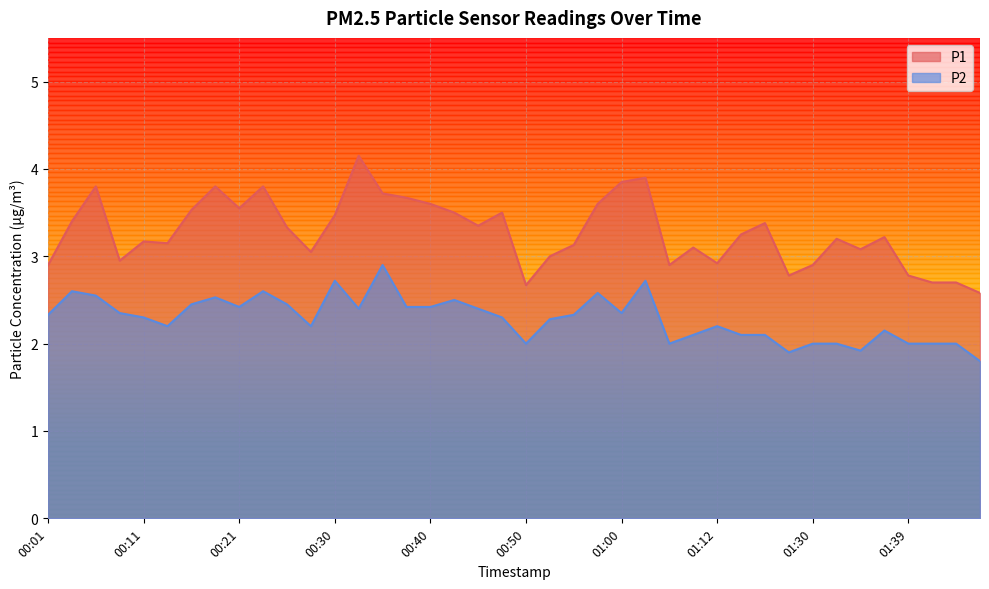

List the series in order of their peak value, highest first.

P1, P2